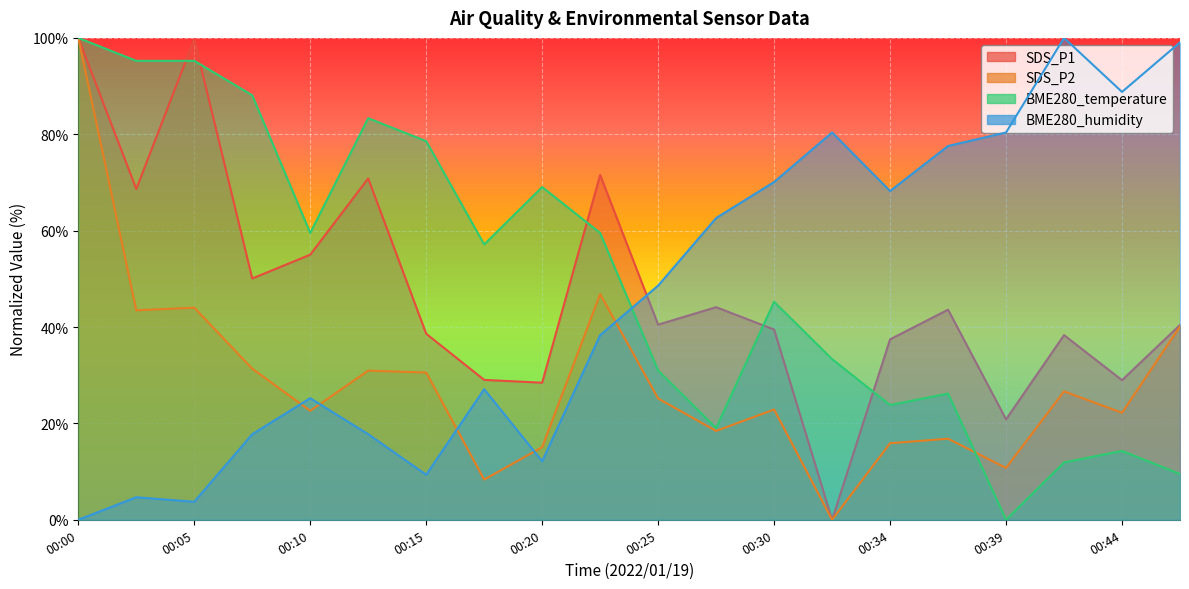

Reading left to right, list all the values displayed in this chart.

SDS_P1: 100.0	68.7	99.7	50.1	55.0	70.8	38.6	29.0	28.4	71.6	40.5	44.1	39.5	0.0	37.4	43.6	20.8	38.3	29.0	40.4
SDS_P2: 100.0	43.5	44.0	31.4	22.6	31.0	30.6	8.3	15.1	46.8	25.2	18.4	22.9	0.0	15.9	16.8	10.8	26.6	22.2	40.1
BME280_temperature: 100.0	95.2	95.2	88.1	59.5	83.3	78.6	57.1	69.0	59.5	31.0	19.0	45.2	33.3	23.8	26.2	0.0	11.9	14.3	9.5
BME280_humidity: 0.0	4.7	3.7	17.8	25.2	17.8	9.3	27.1	12.1	38.3	48.6	62.6	70.1	80.4	68.2	77.6	80.4	100.0	88.8	99.1